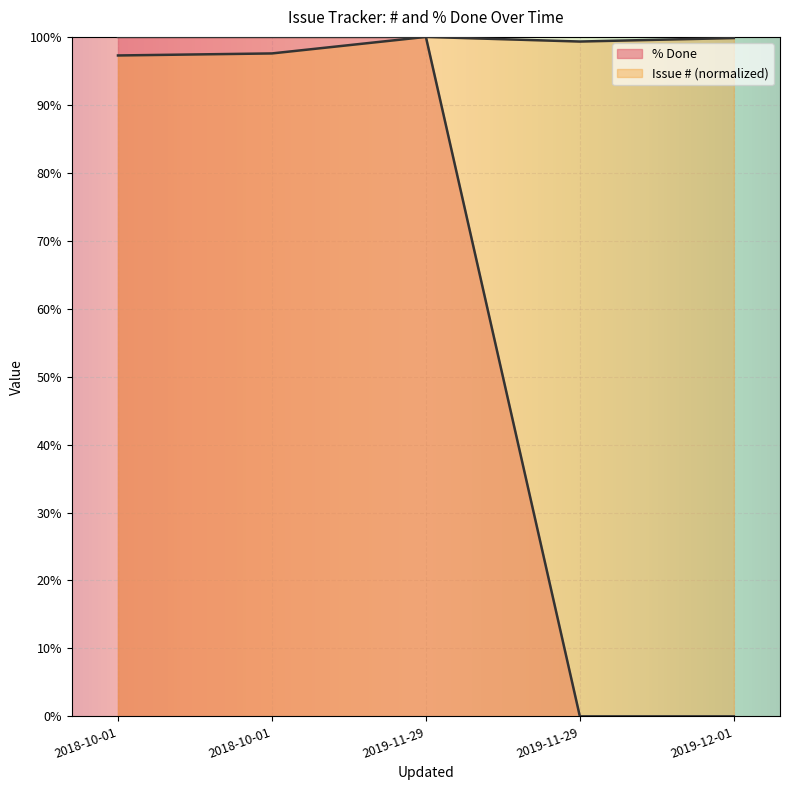

How many data points in % Done are less than 100?

2